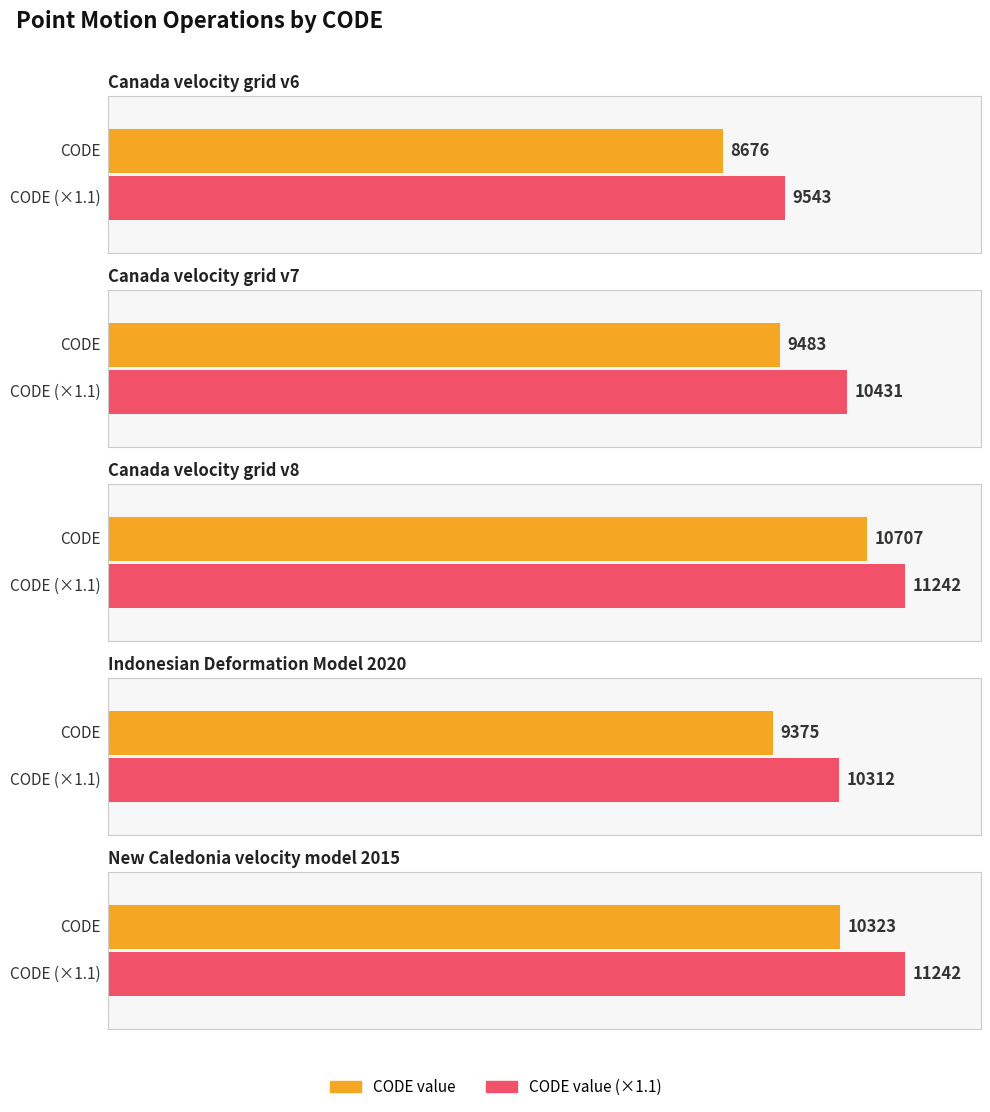

What is the maximum value shown in the chart?

10707